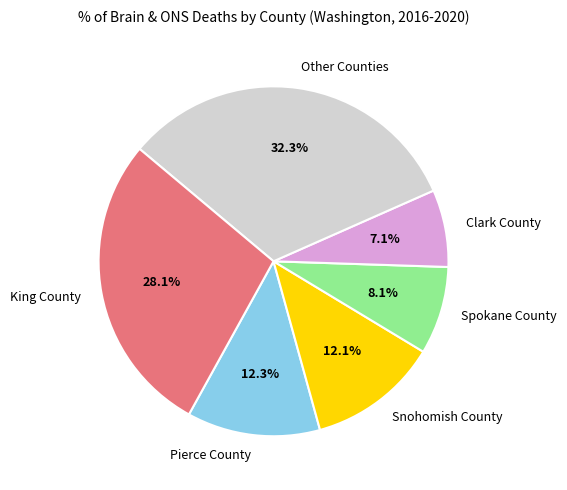

Which slice is the smallest?

Clark County